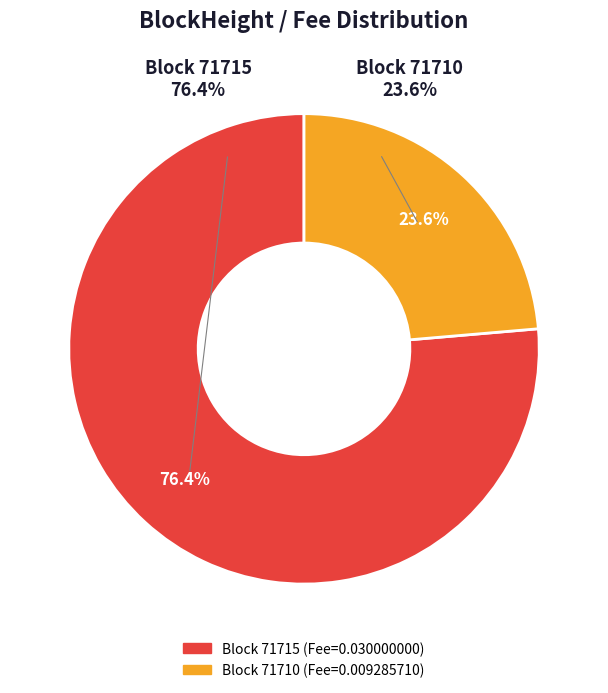

How much of the chart is everything except 71710?

76.4%